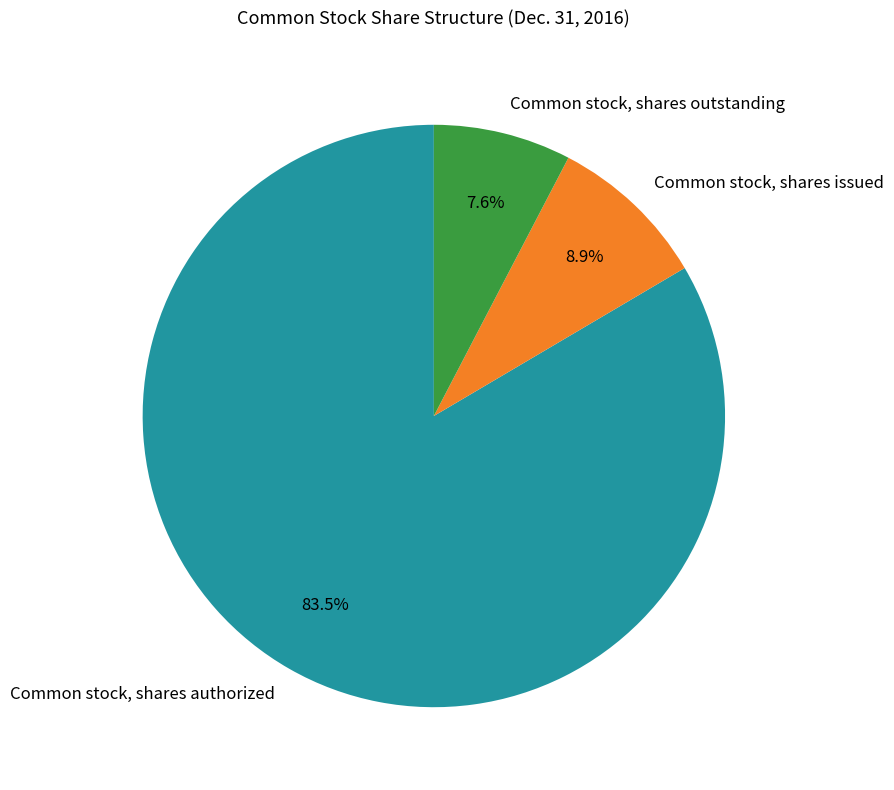

To the nearest percent, what is the difference between the largest and smallest slice percentages?

76%